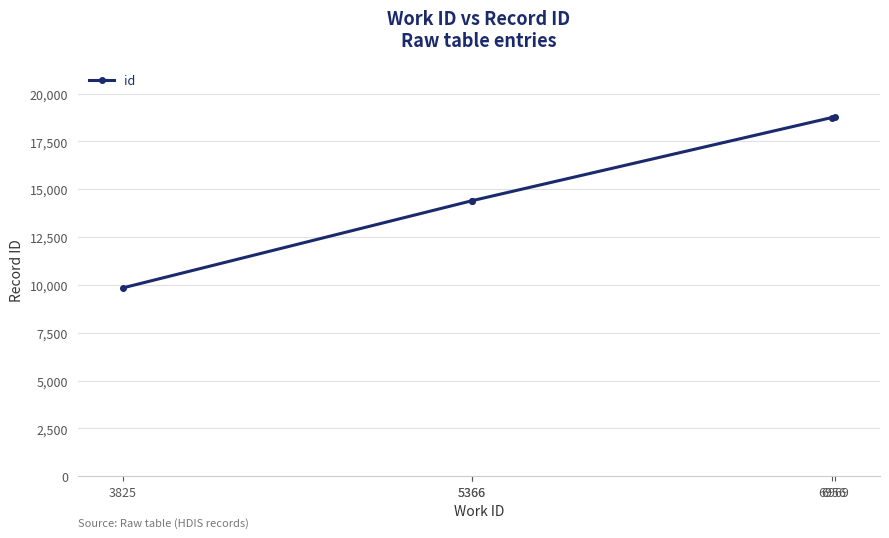

How many lines are shown in the chart?

1